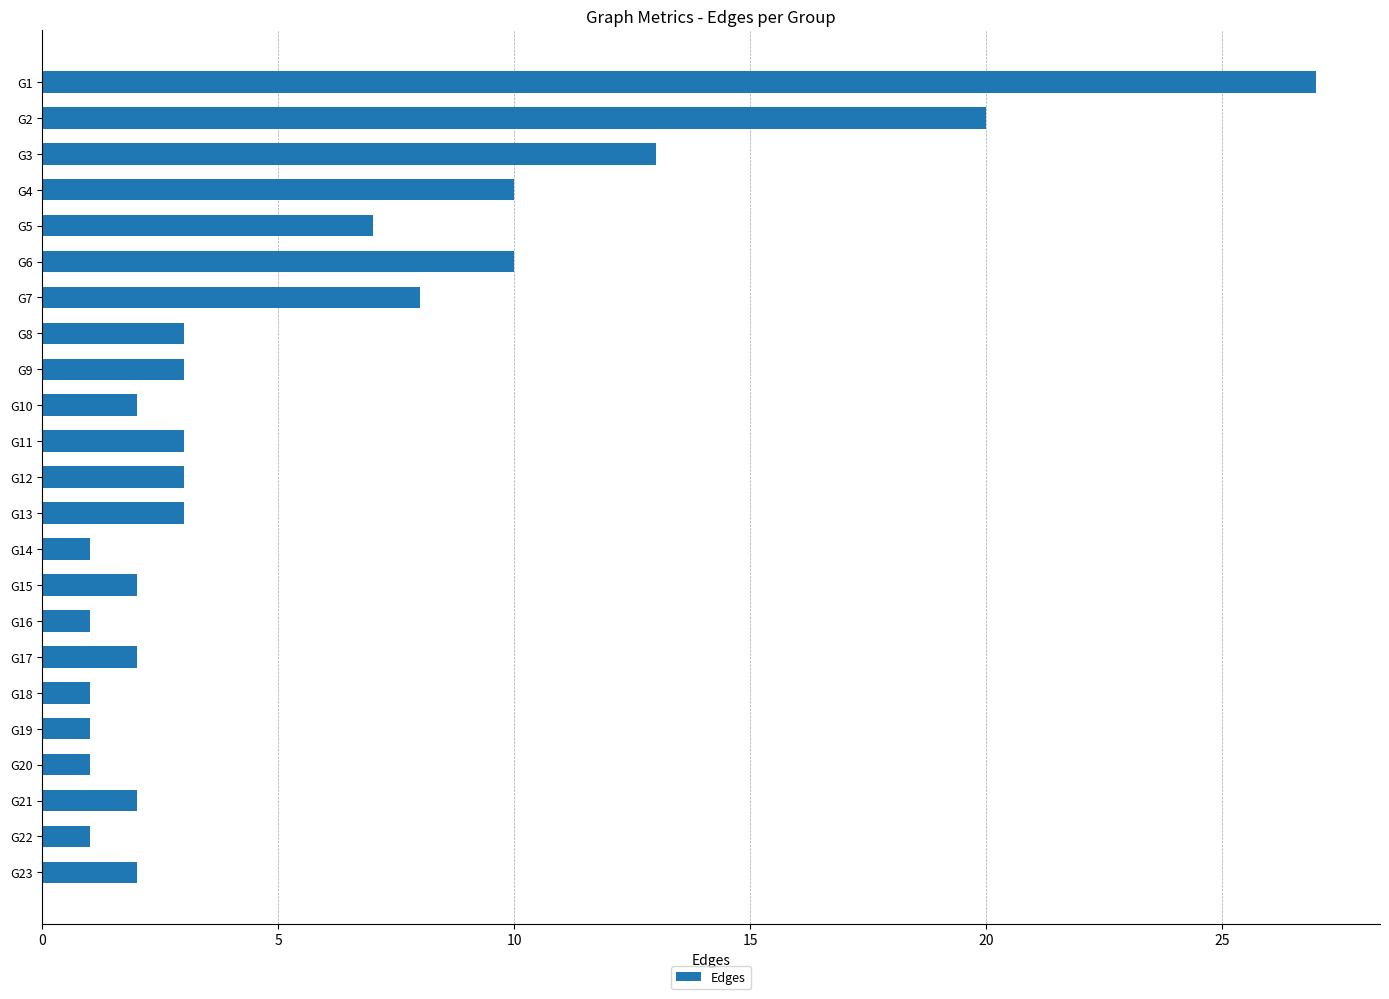

What is the sum of all values?

126